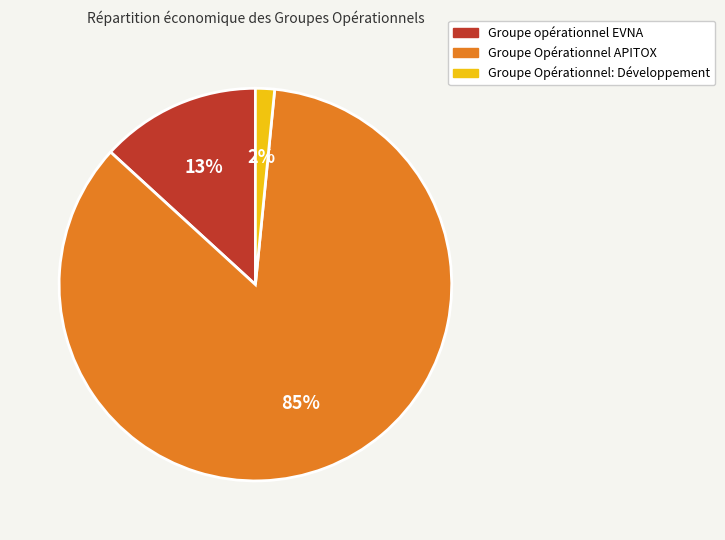

Which has a higher value, Groupe Opérationnel APITOX or Groupe opérationnel EVNA?

Groupe Opérationnel APITOX